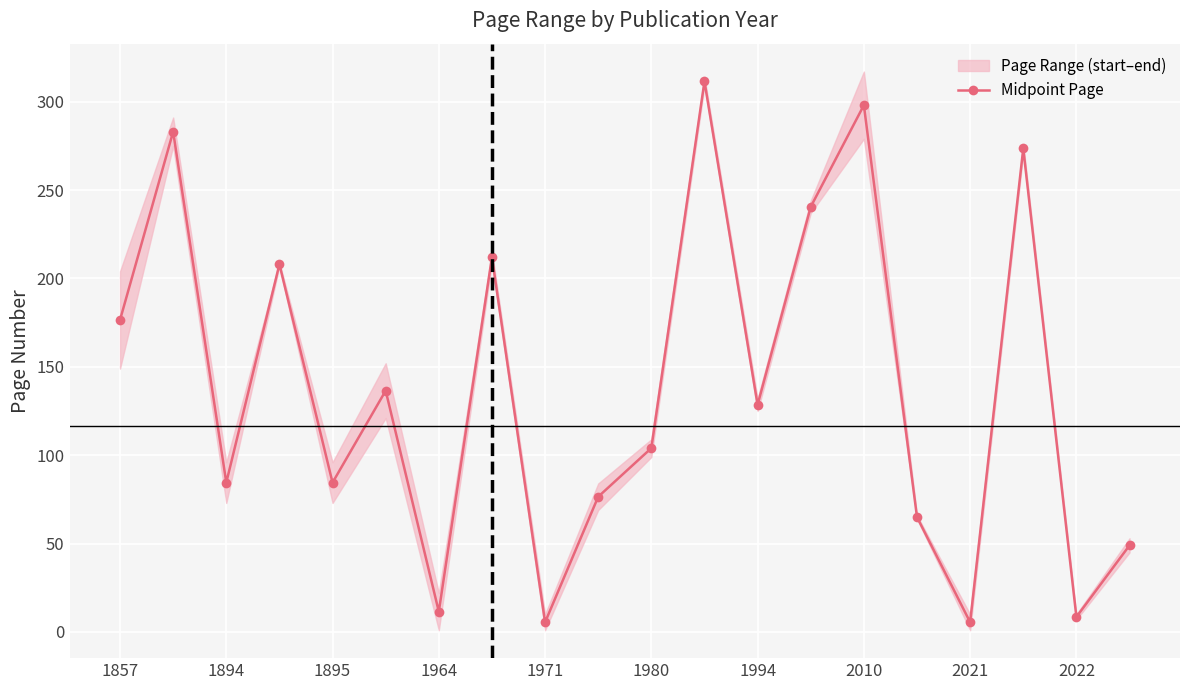

What is the sum of all values?

2762.5